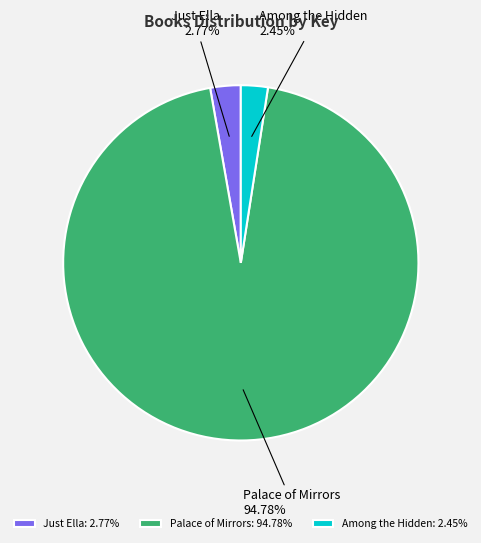

Combined, do Palace of Mirrors: 94.78% and Just Ella: 2.77% account for over 50%?

Yes